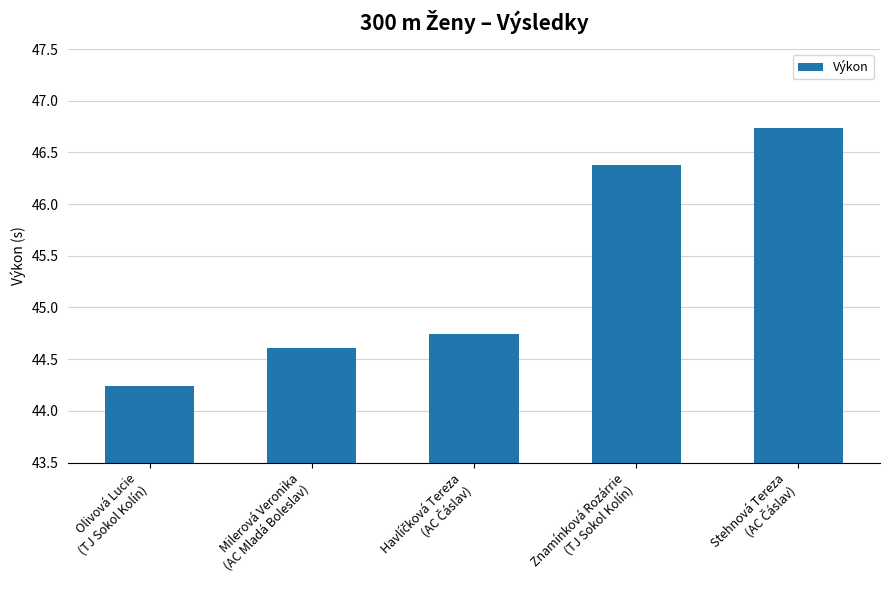

The chart shows a value of 44.6 at Milerová Veronika
(AC Mladá Boleslav). True or false?

True